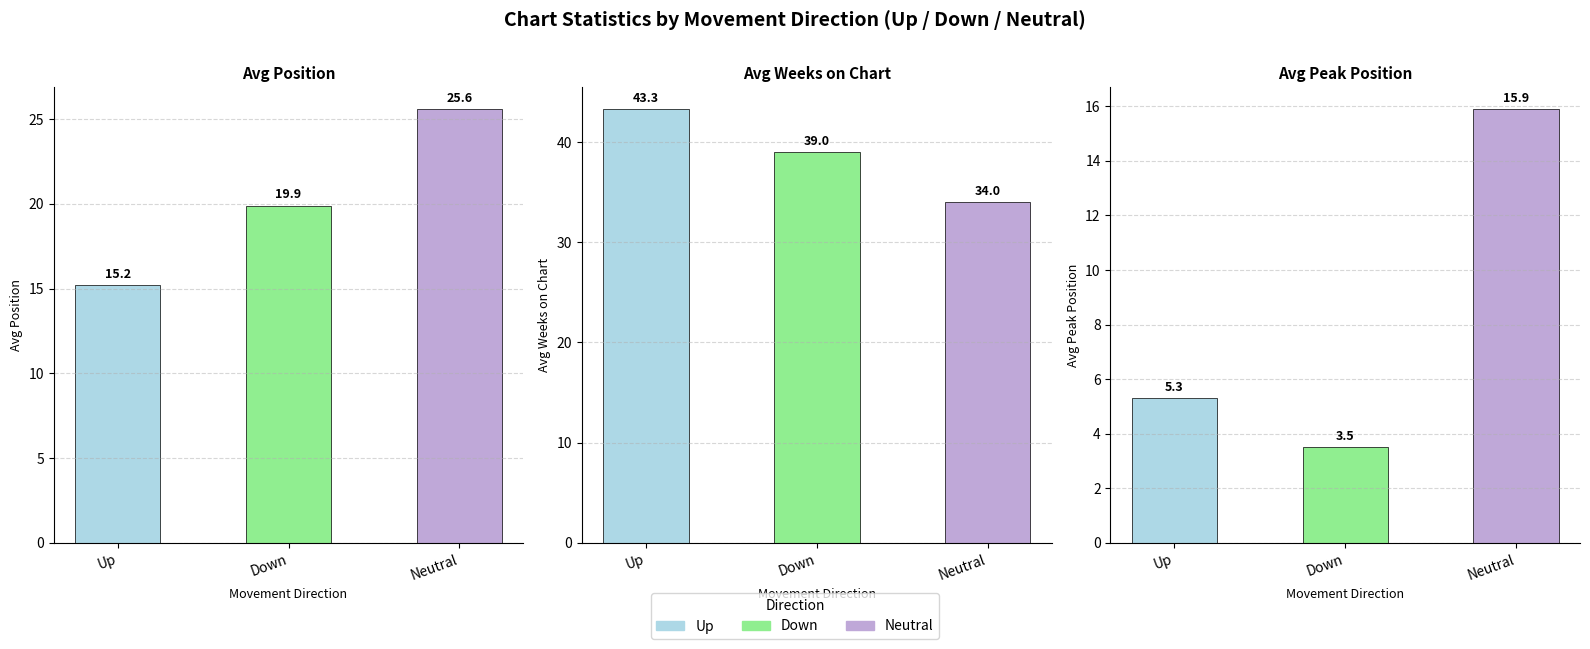

At which category does the chart reach its peak across all series?

Up